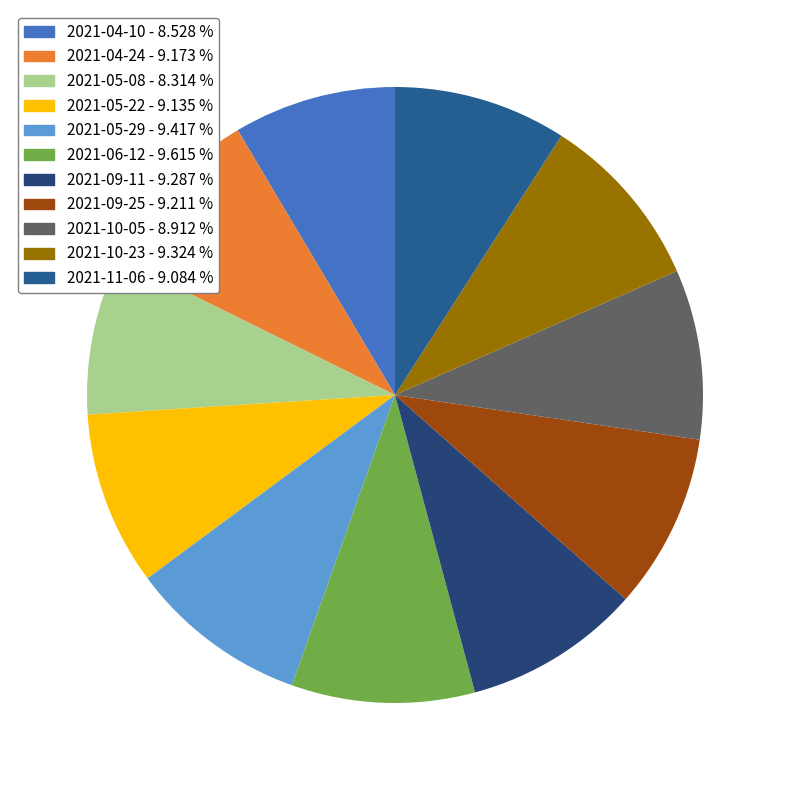

Which has a higher value, 2021-05-08 or 2021-05-22?

2021-05-22